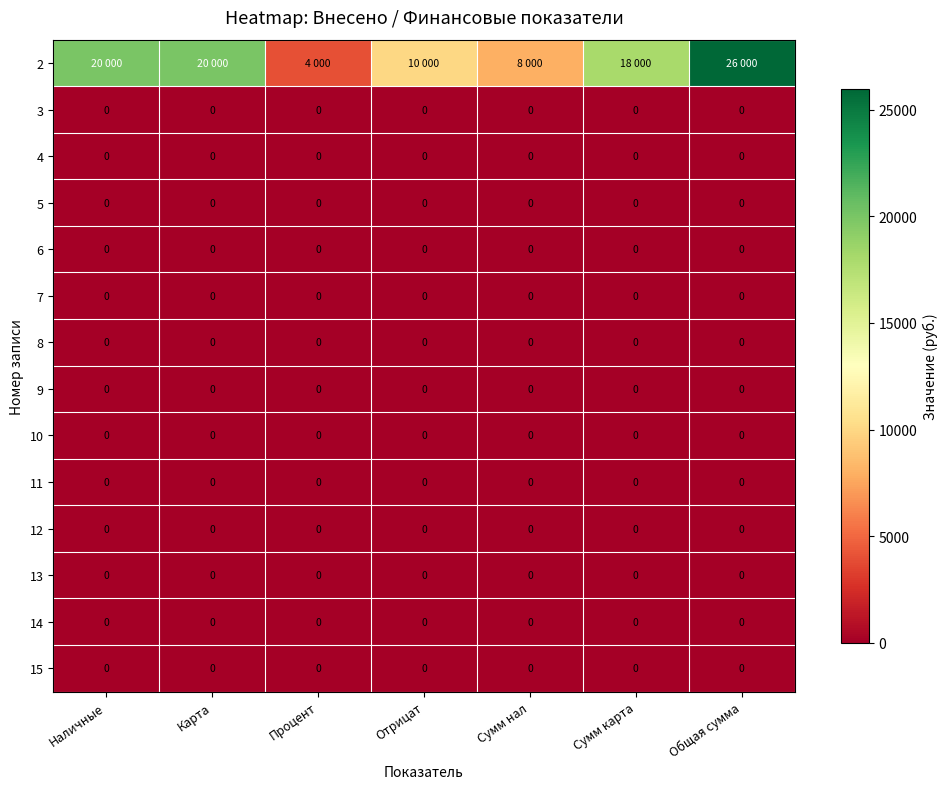

The 13 series shows 0 at Общая сумма. True or false?

True